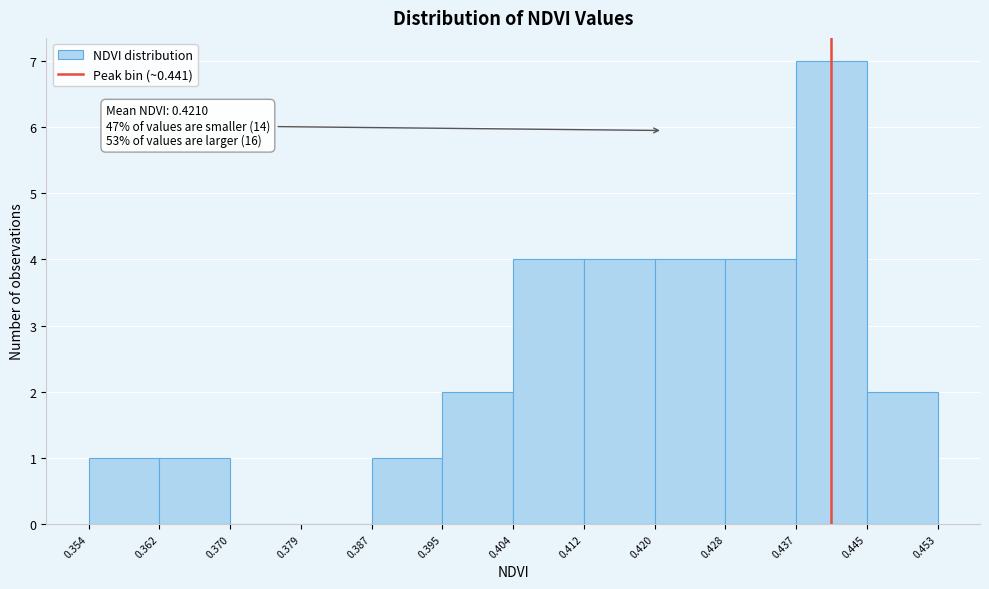

Over which range of the x-axis is the bar tallest?

0.437 to 0.445